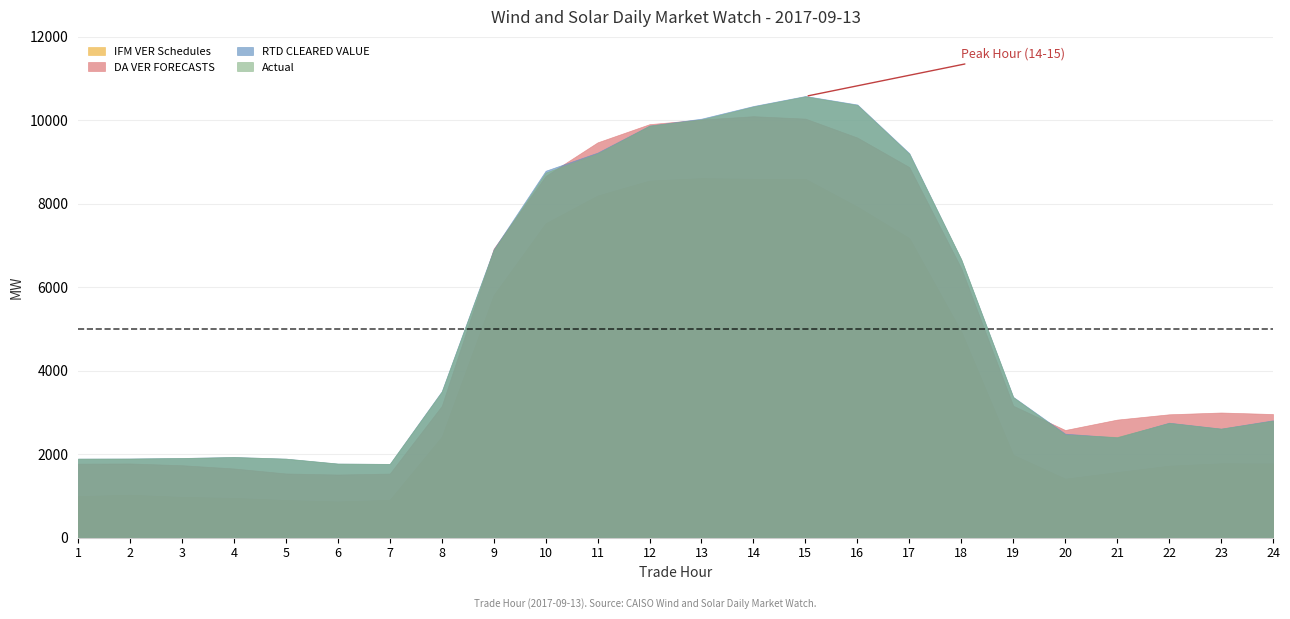

What is the average value of the DA VER FORECASTS series?

5091.6